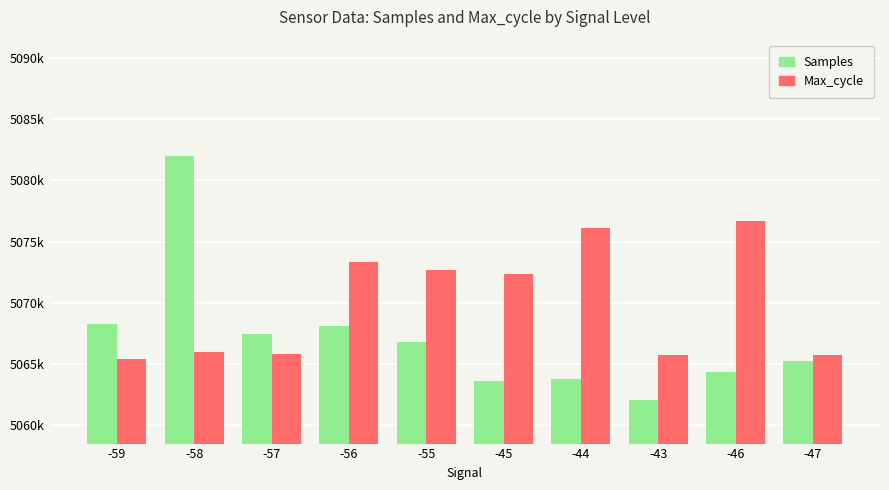

What are all the series names shown in the legend?

Samples, Max_cycle